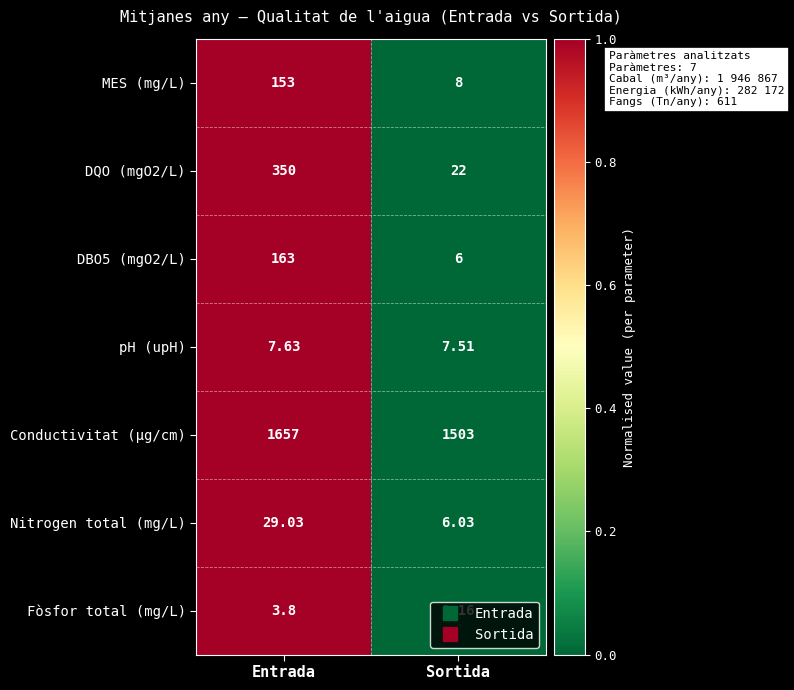

Rank the categories by DQO (mgO2/L) value from highest to lowest.

Entrada, Sortida